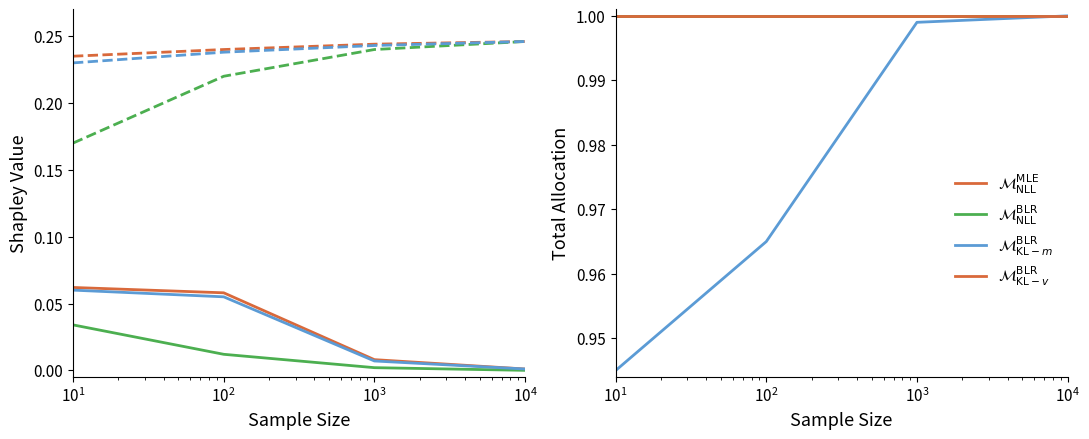

What are all the series names shown in the legend?

$\mathcal{M}^{\mathrm{MLE}}_{\mathrm{NLL}}$, $\mathcal{M}^{\mathrm{BLR}}_{\mathrm{NLL}}$, $\mathcal{M}^{\mathrm{BLR}}_{\mathrm{KL-}m}$, $\mathcal{M}^{\mathrm{BLR}}_{\mathrm{KL-}v}$